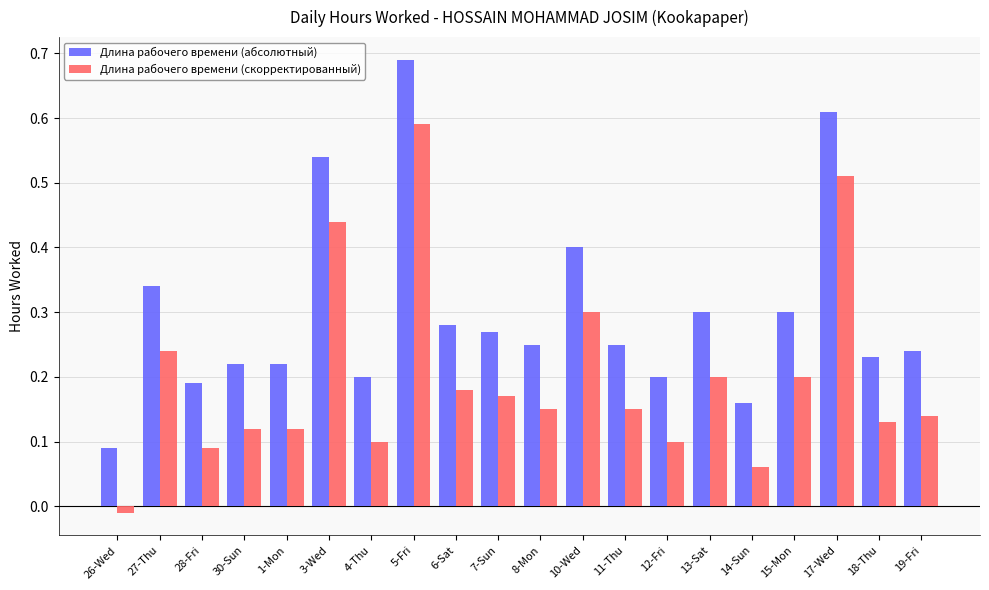

Is it true that Длина рабочего времени (абсолютный) equals 0.2 at 30-Sun?

True